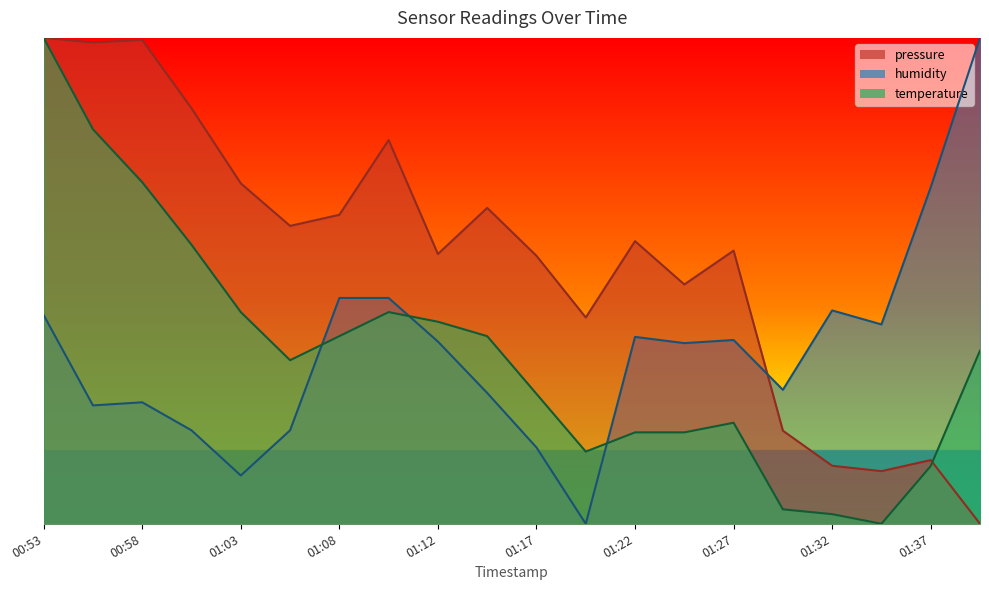

How many lines are shown in the chart?

3